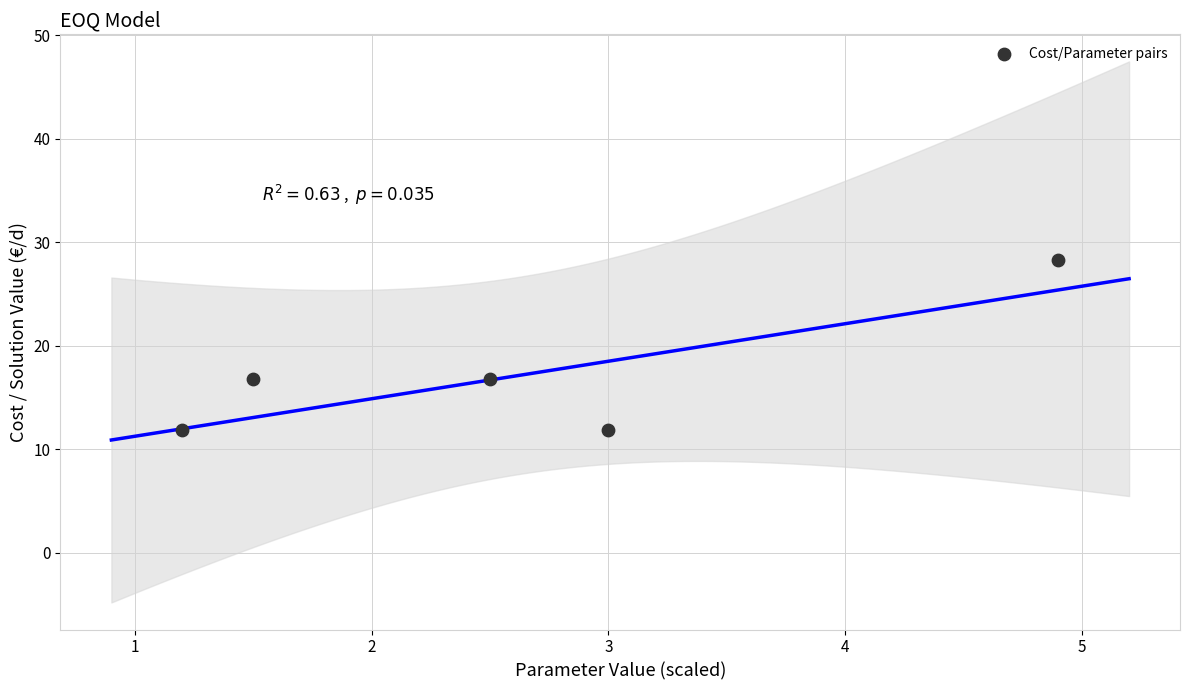

What is the average Y value?

17.1